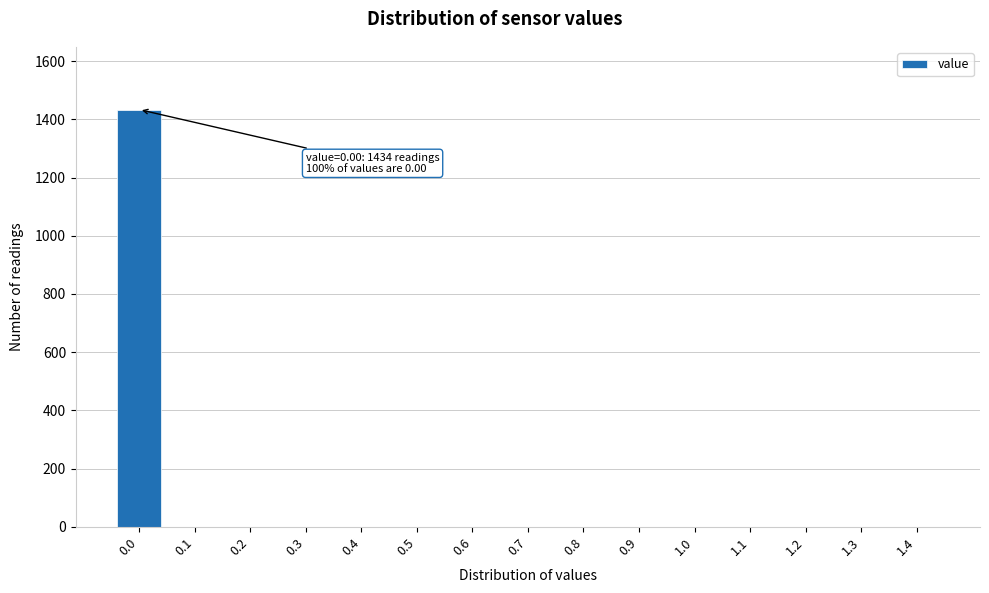

Reading right to left, extract all data points from this chart.

1.4=0	1.3=0	1.2=0	1.1=0	1.0=0	0.9=0	0.8=0	0.7=0	0.6=0	0.5=0	0.4=0	0.3=0	0.2=0	0.1=0	0.0=1434